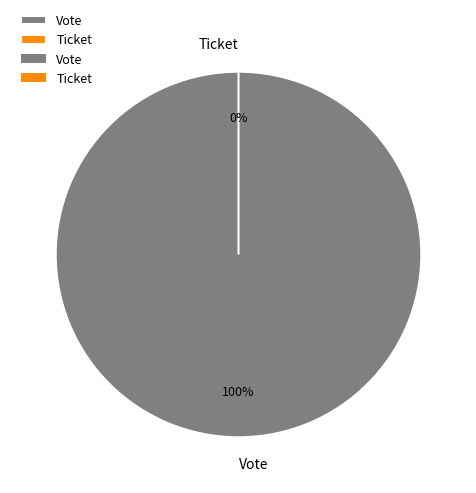

True or false: Ticket accounts for 0% of the total.

True